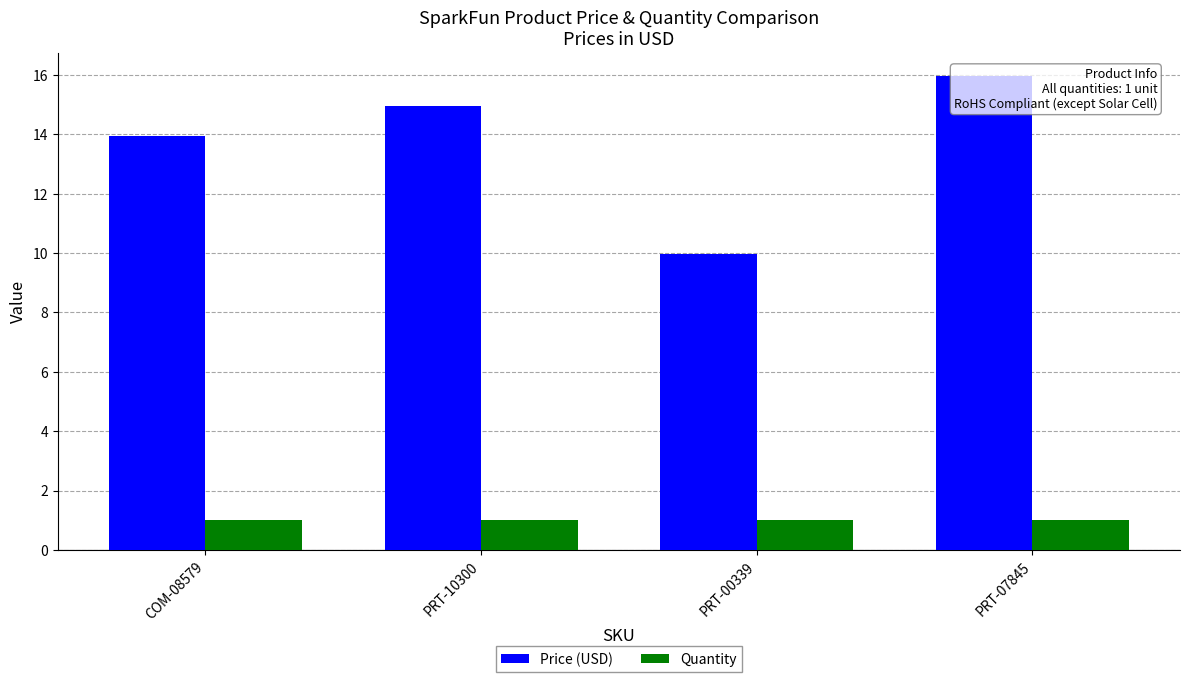

What is the difference between the highest and lowest values at PRT-10300?

13.9